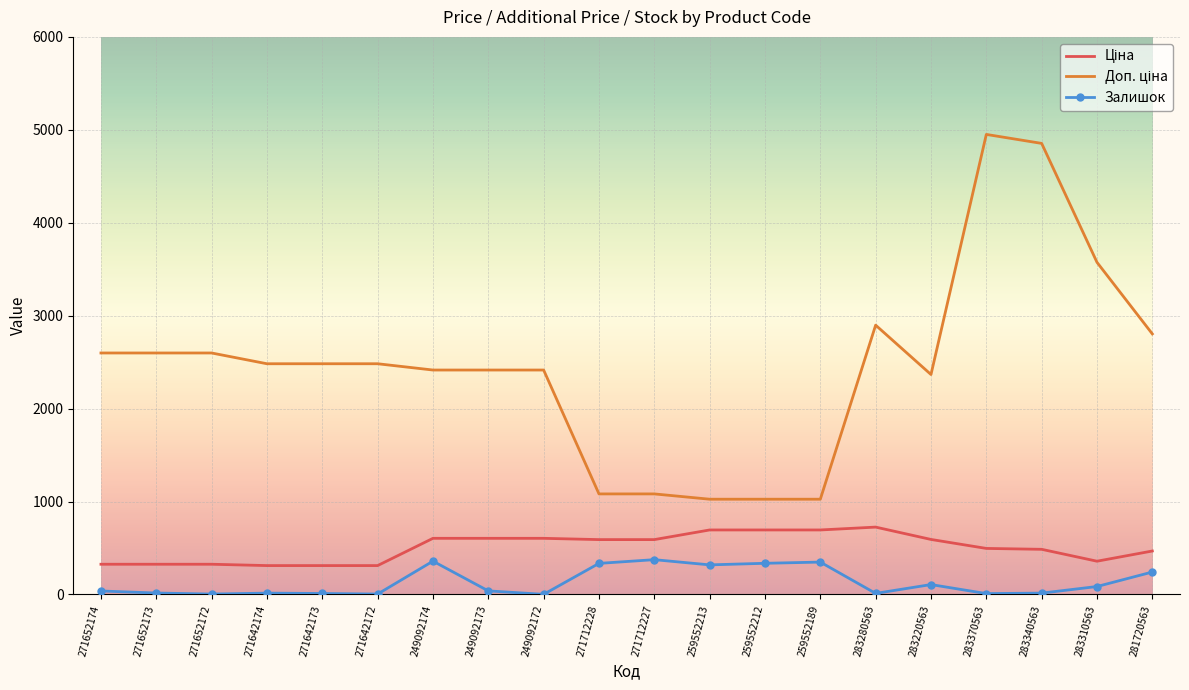

What is the maximum value for Залишок?

374.0